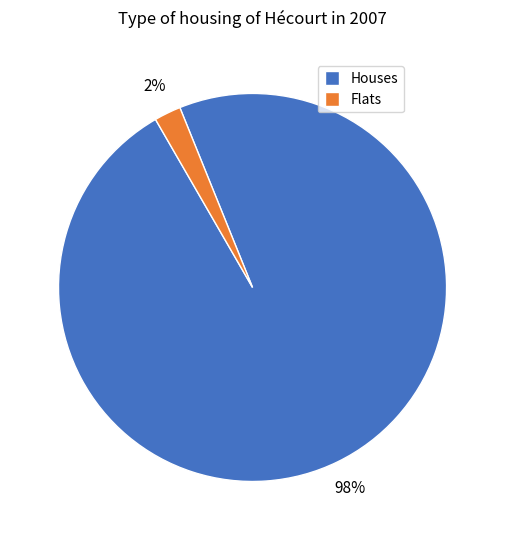

Which slice is the smallest?

Flats